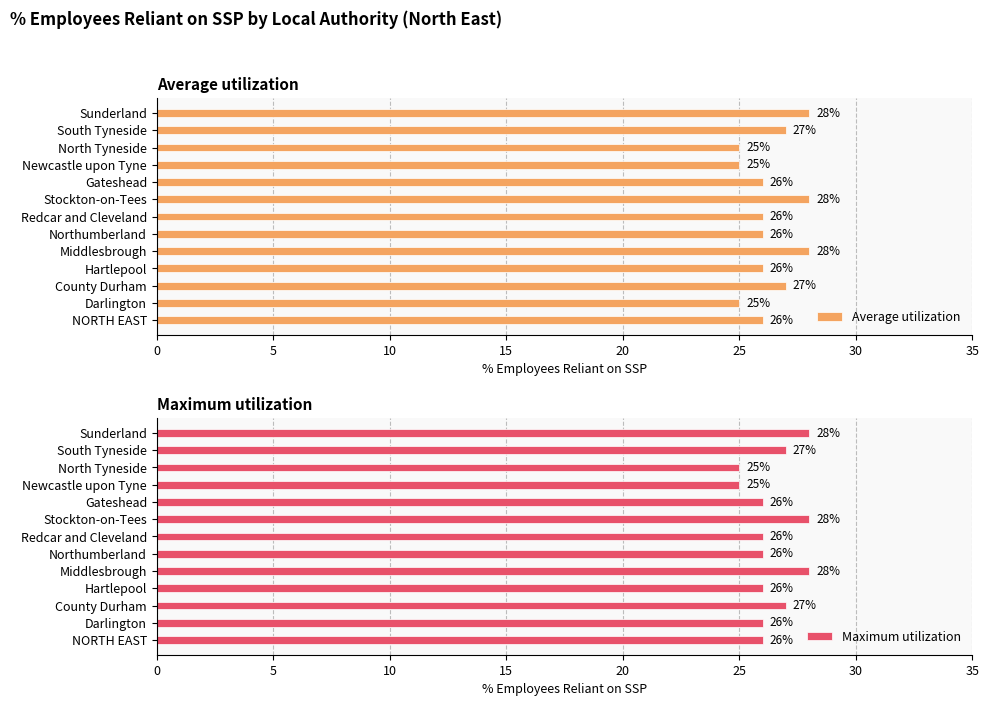

What is the sum of all Average utilization values?

343